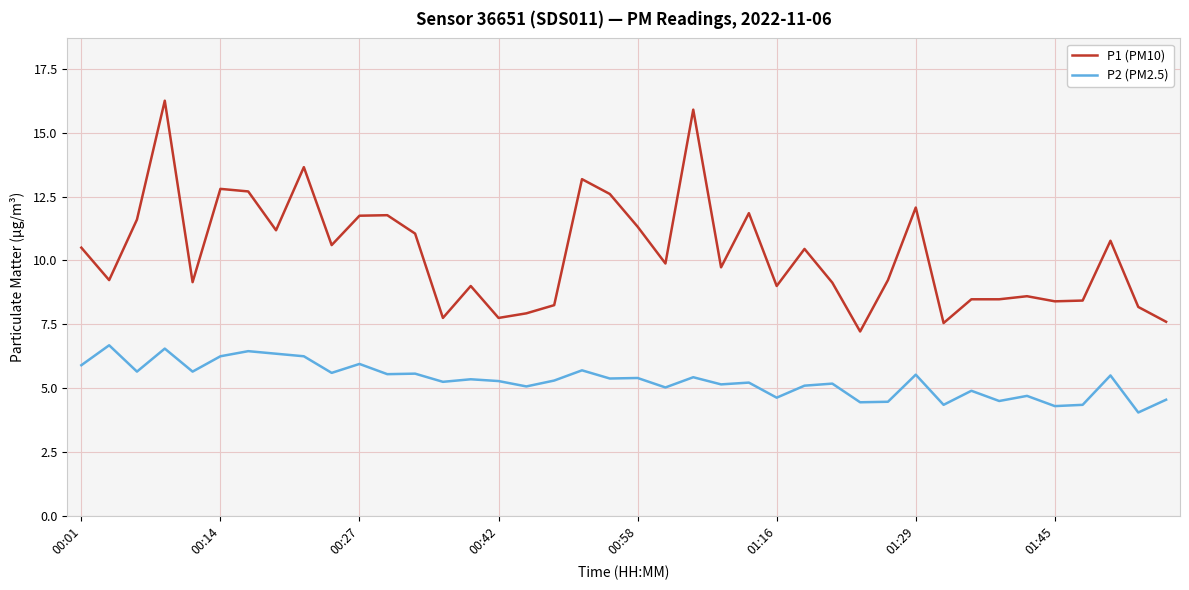

True or false: P2 (PM2.5) and P1 (PM10) intersect in this chart.

False